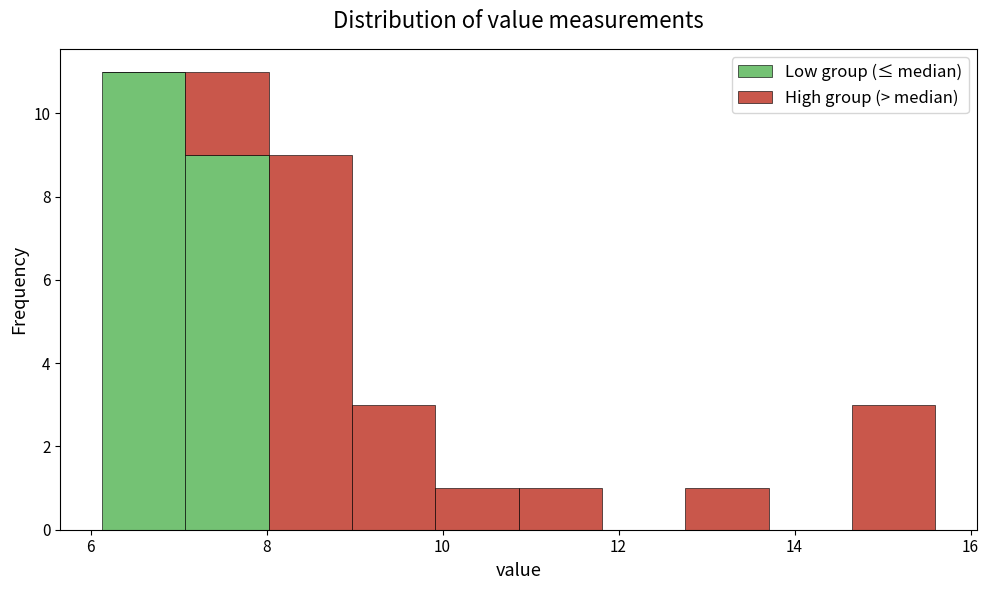

What is the total height of the stacked bar covering 14.6 to 15.6 on the x-axis? Neither the bar edges nor the heights are printed on the chart, so give them approximately, as read against the axes.

3